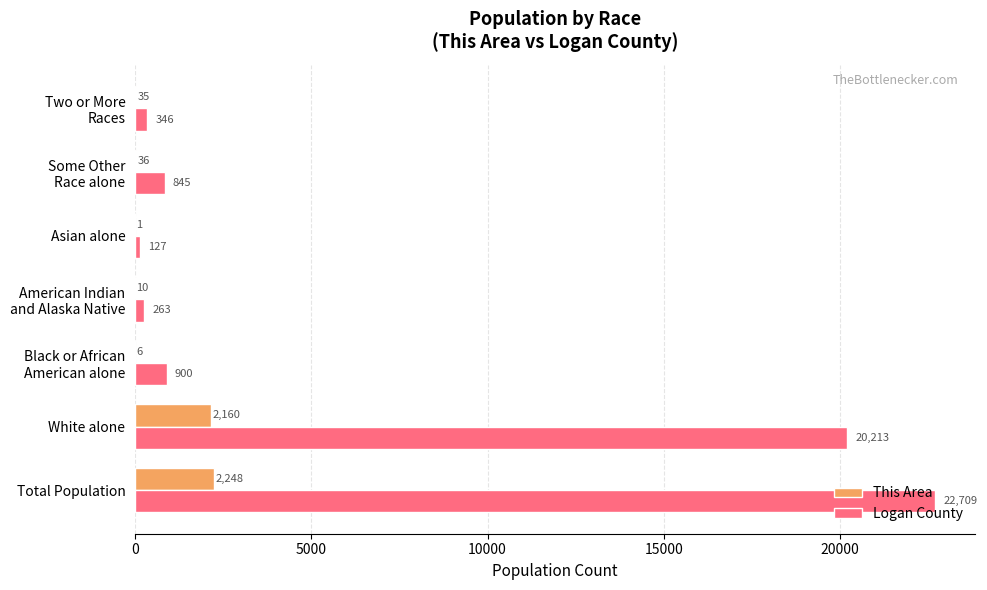

Where is Logan County nearest to the value 11418?

White alone